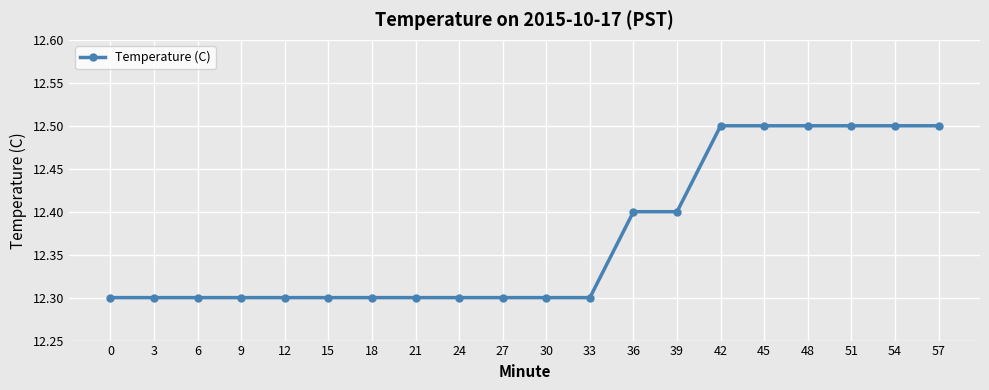

The value at 21 is 16.9. True or false?

False